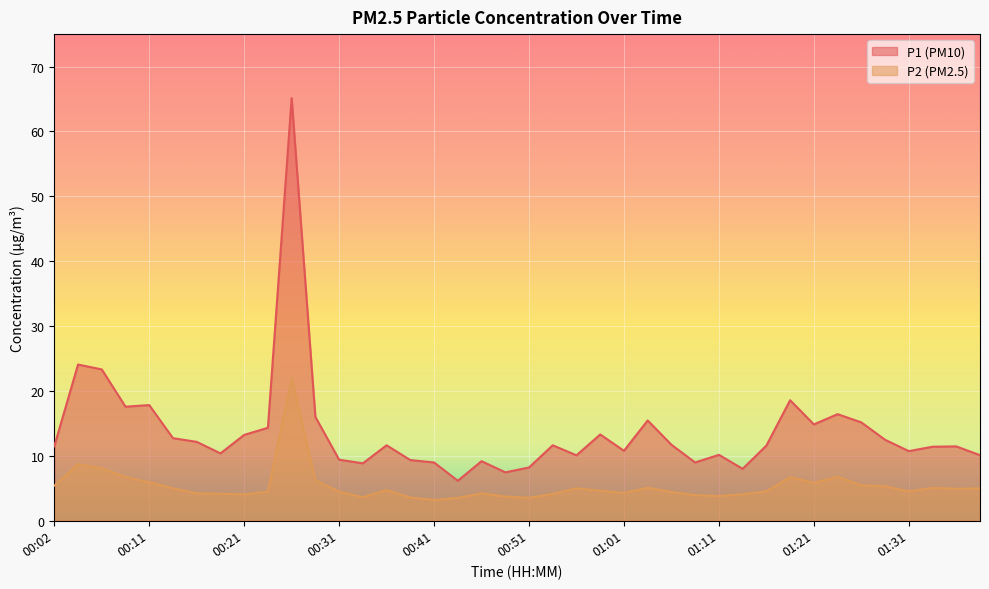

Rank the series by their average value, from lowest to highest.

P2, P1